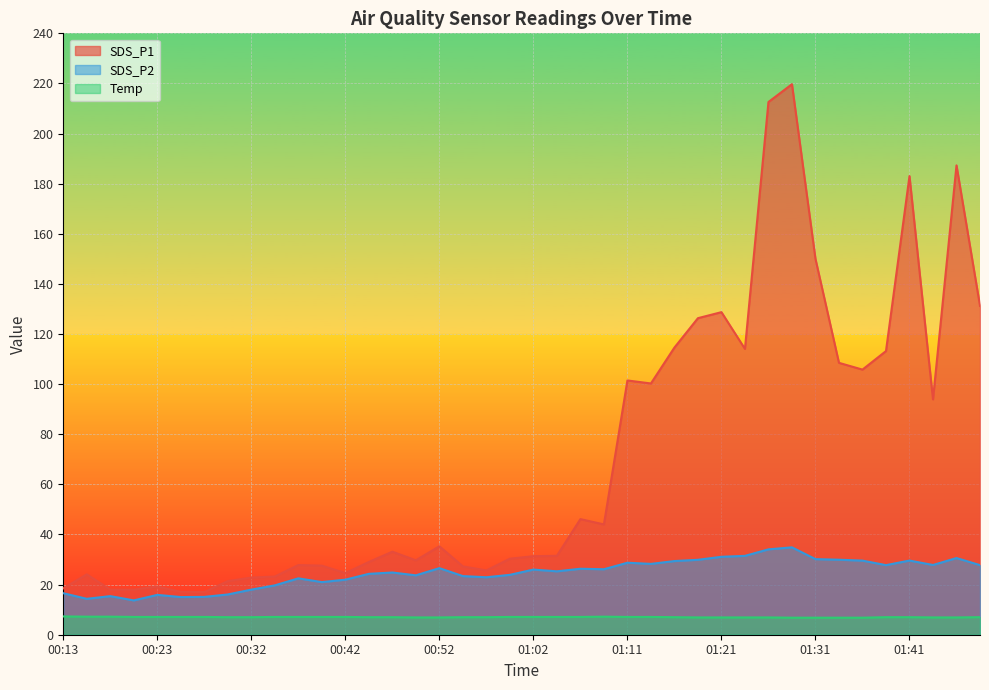

What is the average value of the SDS_P2 series?

24.5